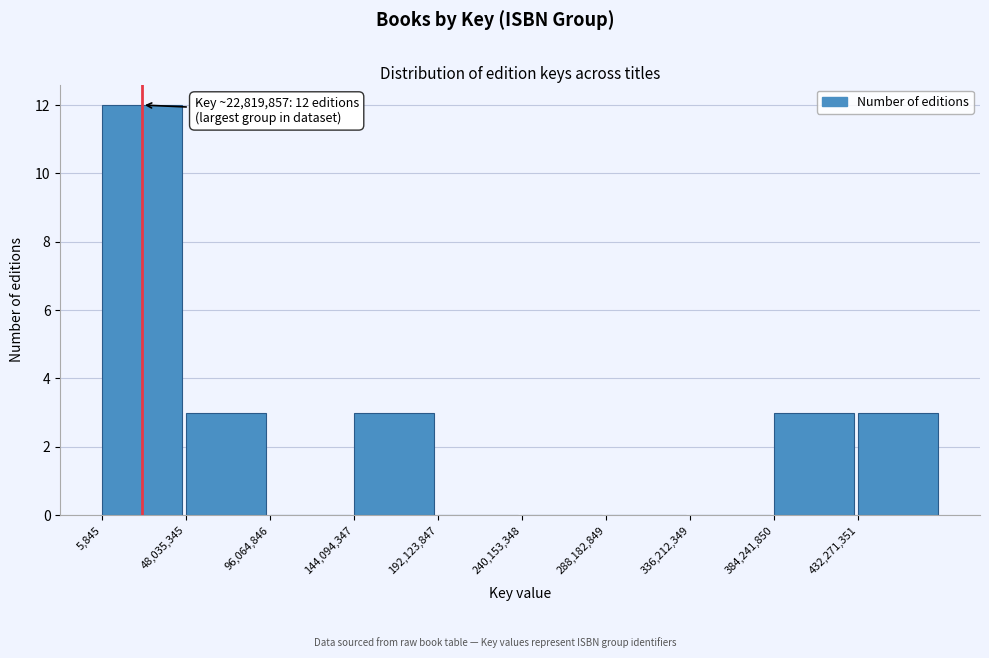

Which range on the x-axis has the tallest bar?

0 to 50000000